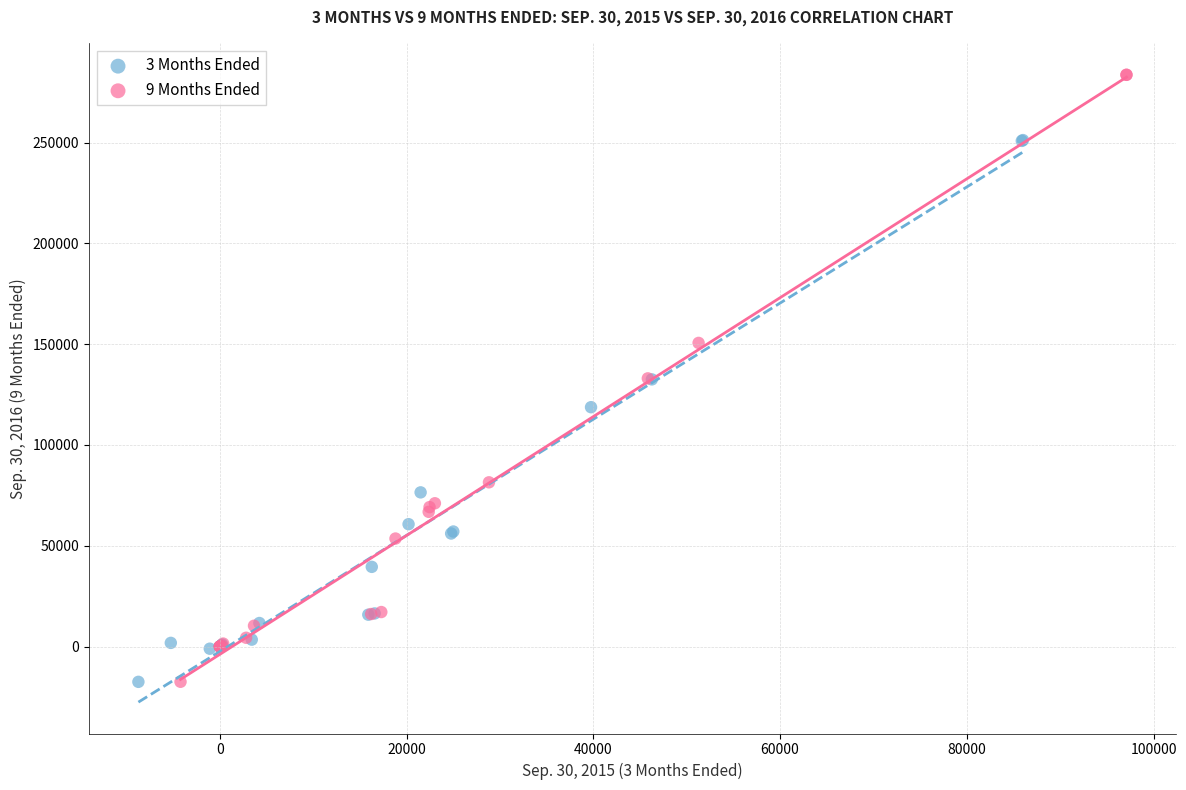

Which series has the largest Y range (max minus min)?

9 Months Ended